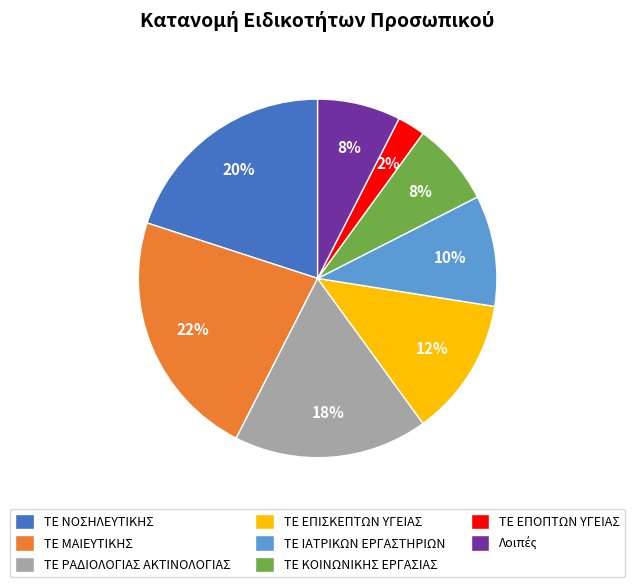

To the nearest percent, what is the average slice percentage?

12%